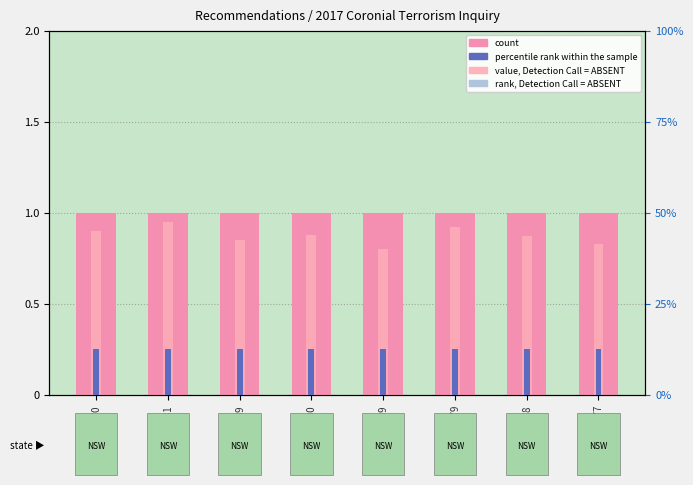

Between REC292-2369 and REC292-2380, which series saw the biggest shift?

value, Detection Call = ABSENT